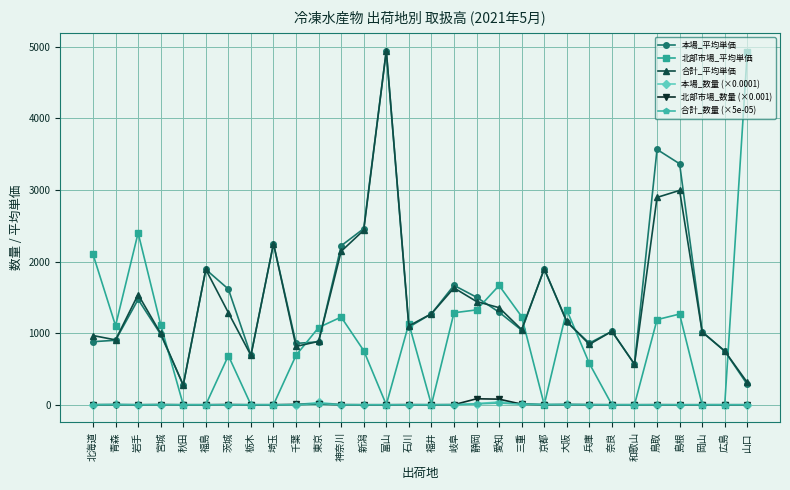

Which series has the widest spread of values?

北部市場_平均単価